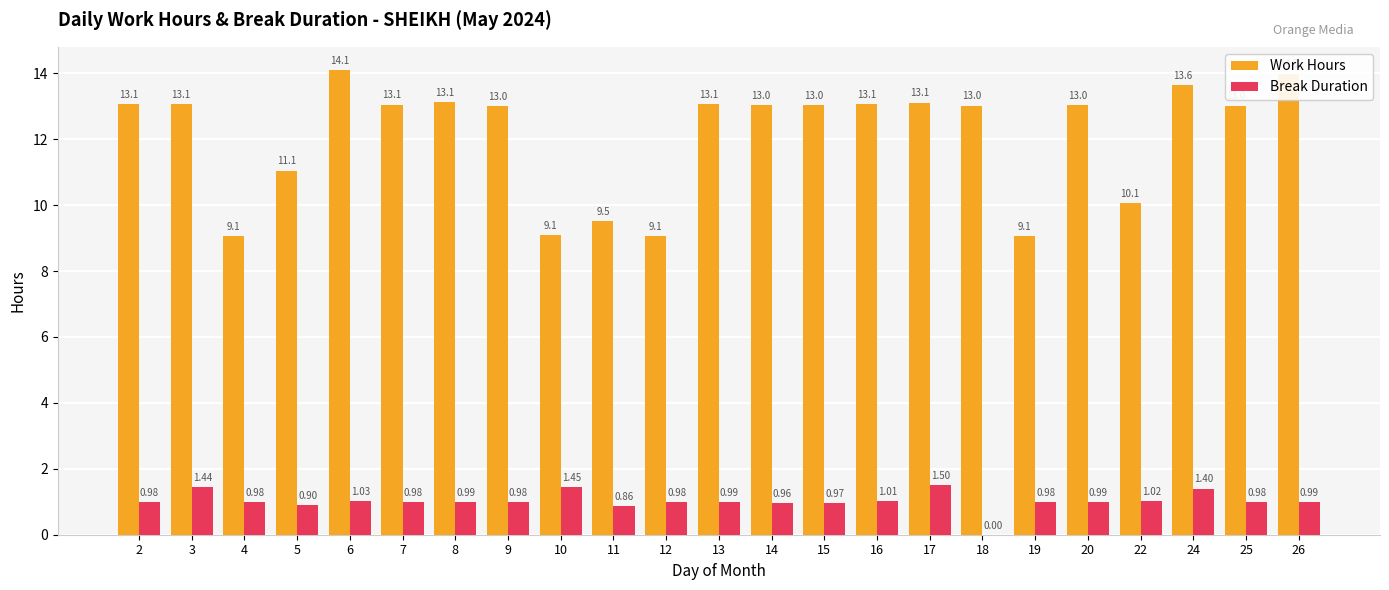

Is the value of Break Duration at 16 greater than the value of Work Hours at 20?

No